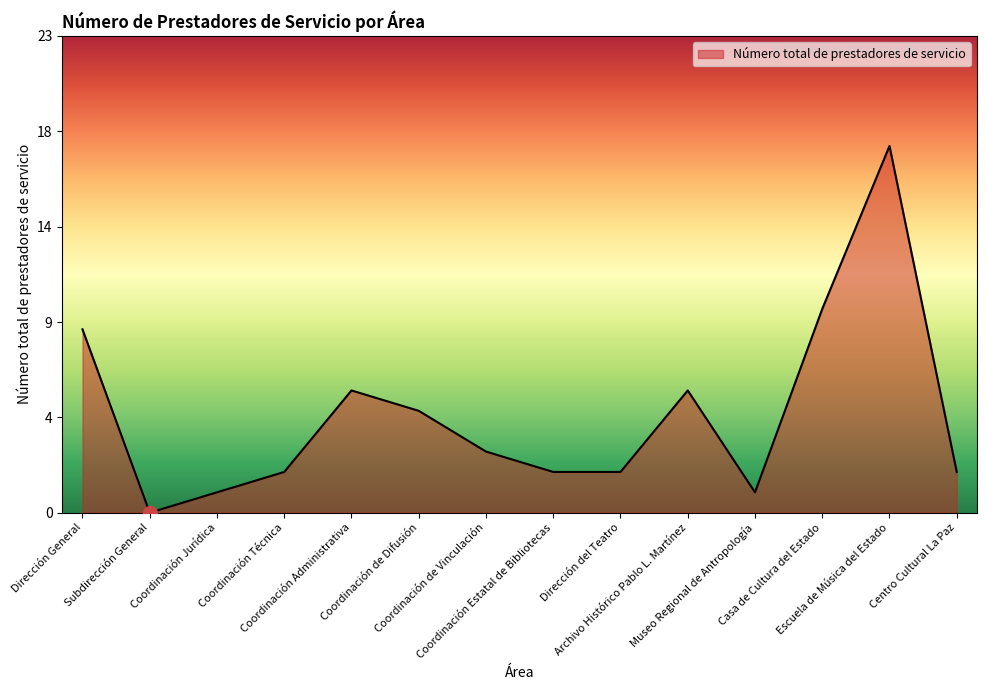

What is the label of the 11th point from the left?

Museo Regional de Antropología